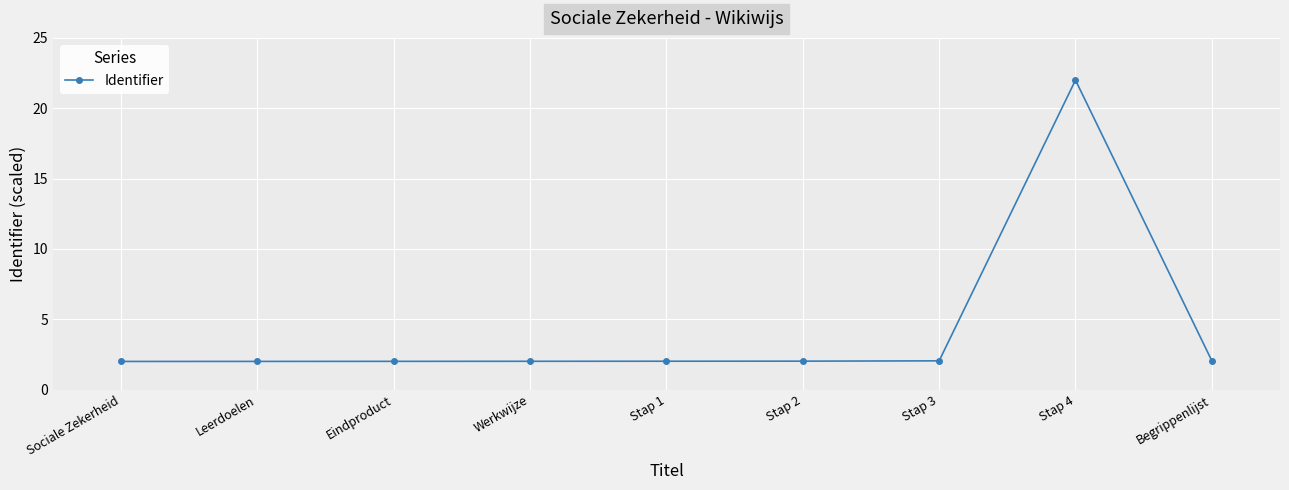

What is the label of the 1st point from the right?

Begrippenlijst